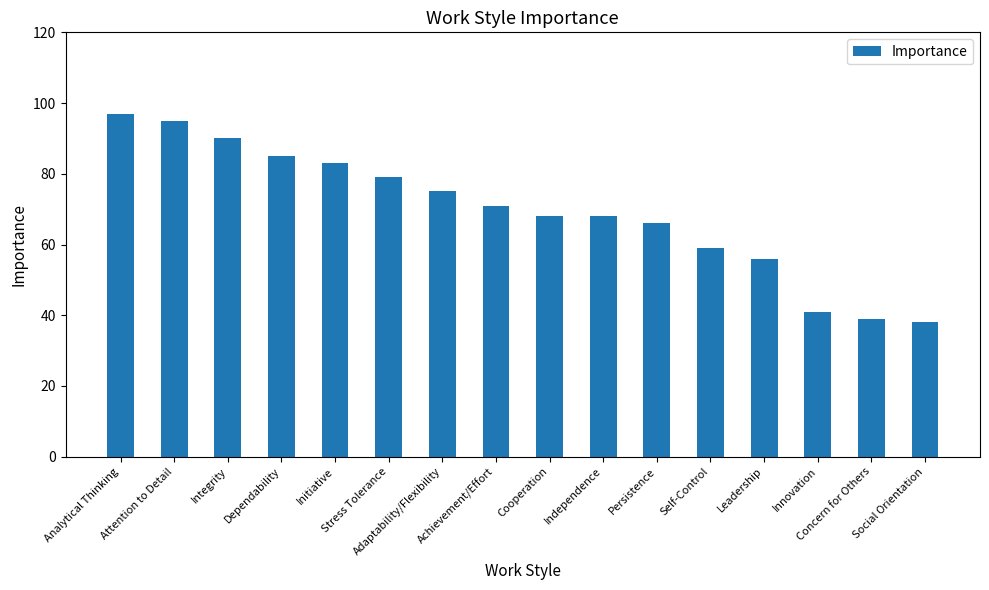

The value at Innovation is 41. True or false?

True